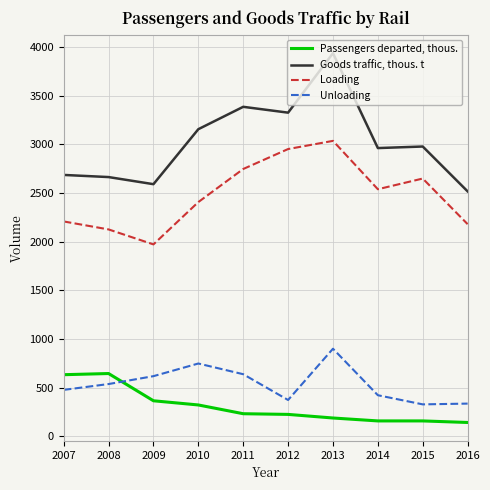

The Loading series shows 2540 at 2014. True or false?

True